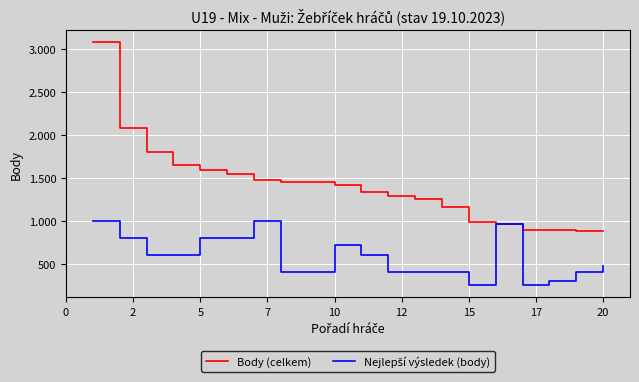

True or false: Body (celkem) and Nejlepší výsledek (body) cross at least once.

False